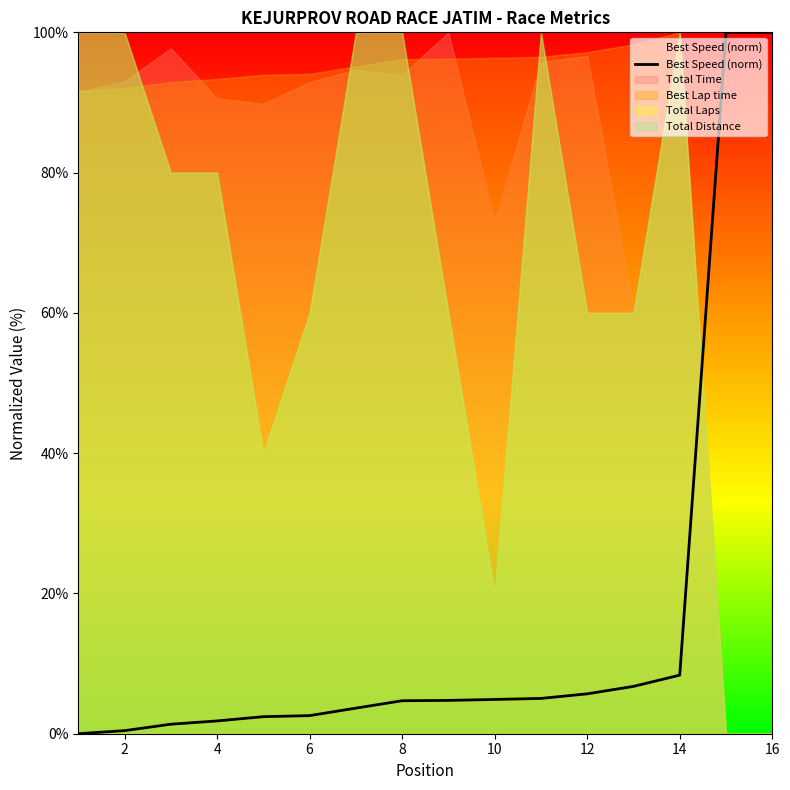

How many data points does each series have?

16